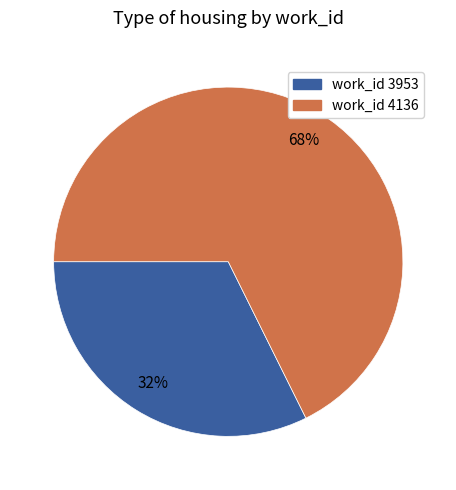

Does any single category account for the majority?

Yes